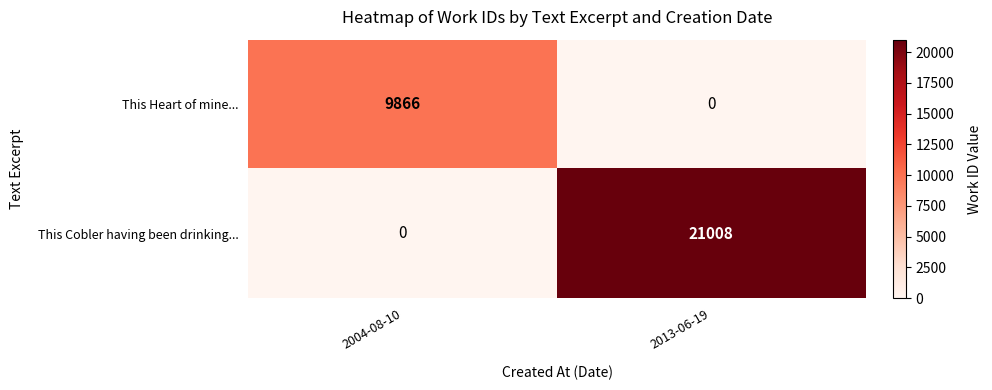

What is the approximate value of This Cobler having been drinking... at 2013-06-19, to the nearest 100?

21000